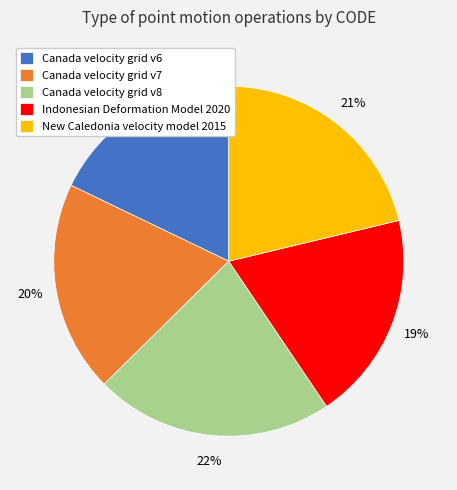

To the nearest percent, what percentage of the pie is Indonesian Deformation Model 2020?

19%